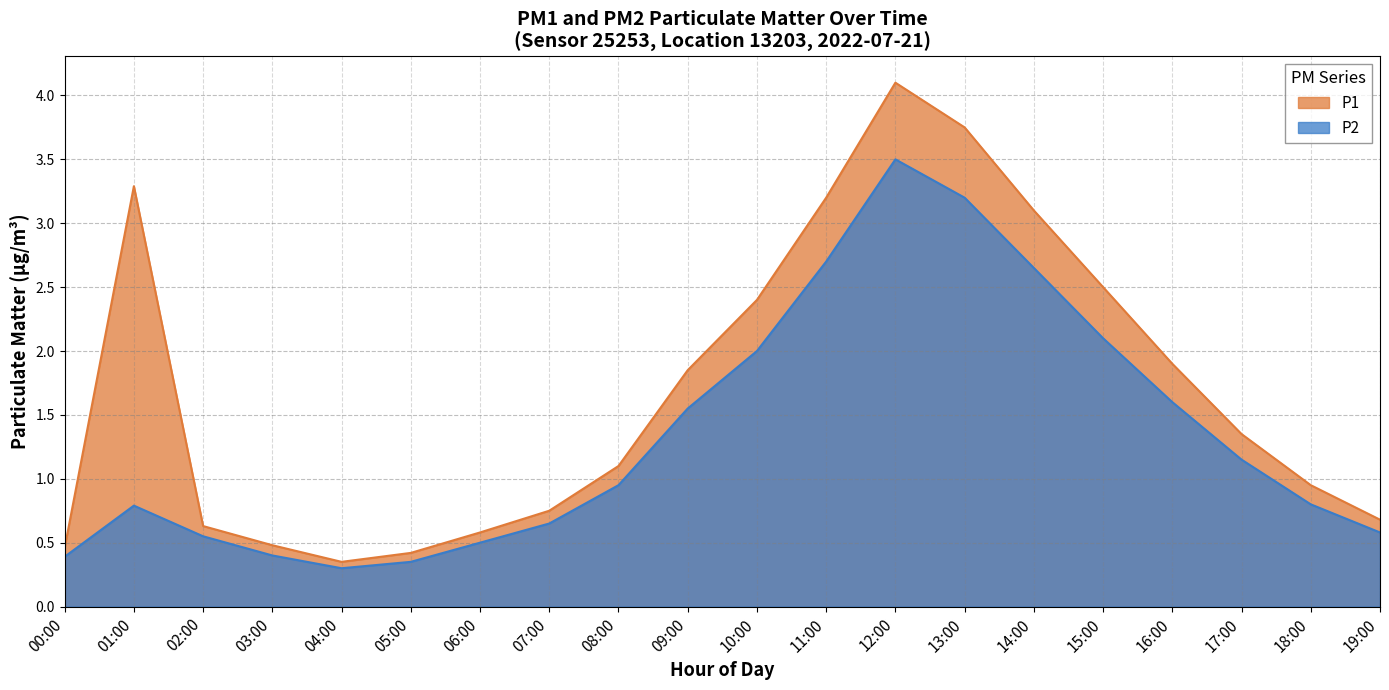

Which label corresponds to the largest value in the chart?

12:00